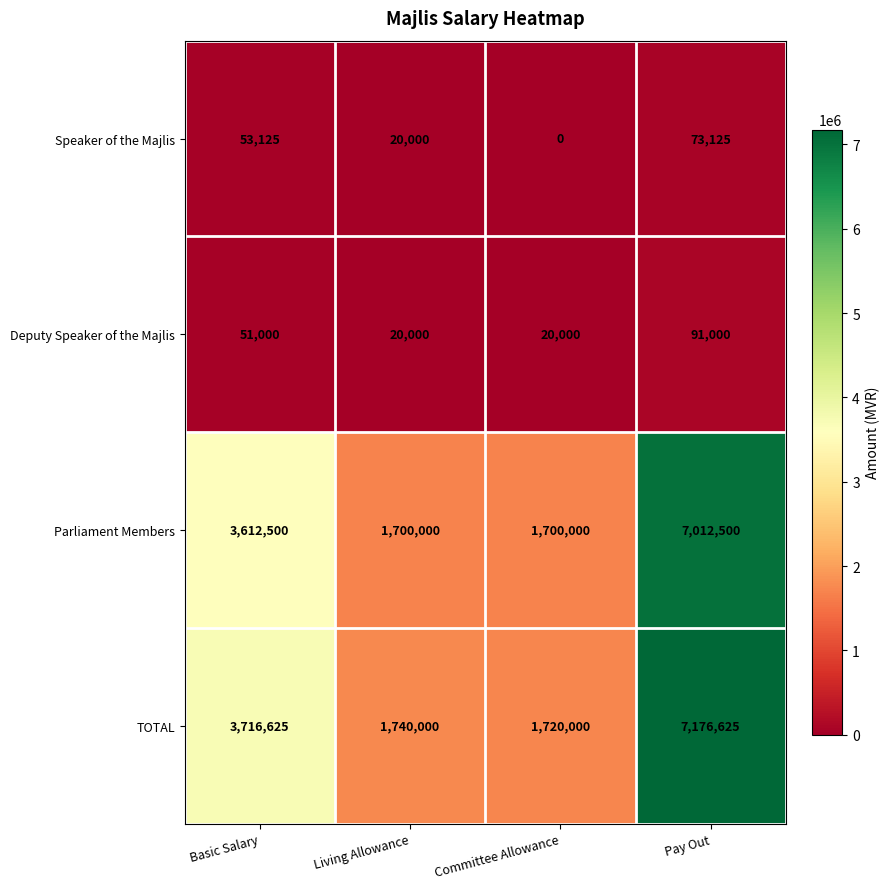

Reading right to left, extract all data points from this chart.

Speaker of the Majlis: Pay Out=73125	Committee Allowance=0	Living Allowance=20000	Basic Salary=53125
Deputy Speaker of the Majlis: Pay Out=91000	Committee Allowance=20000	Living Allowance=20000	Basic Salary=51000
Parliament Members: Pay Out=7012500	Committee Allowance=1700000	Living Allowance=1700000	Basic Salary=3612500
TOTAL: Pay Out=7176625	Committee Allowance=1720000	Living Allowance=1740000	Basic Salary=3716625